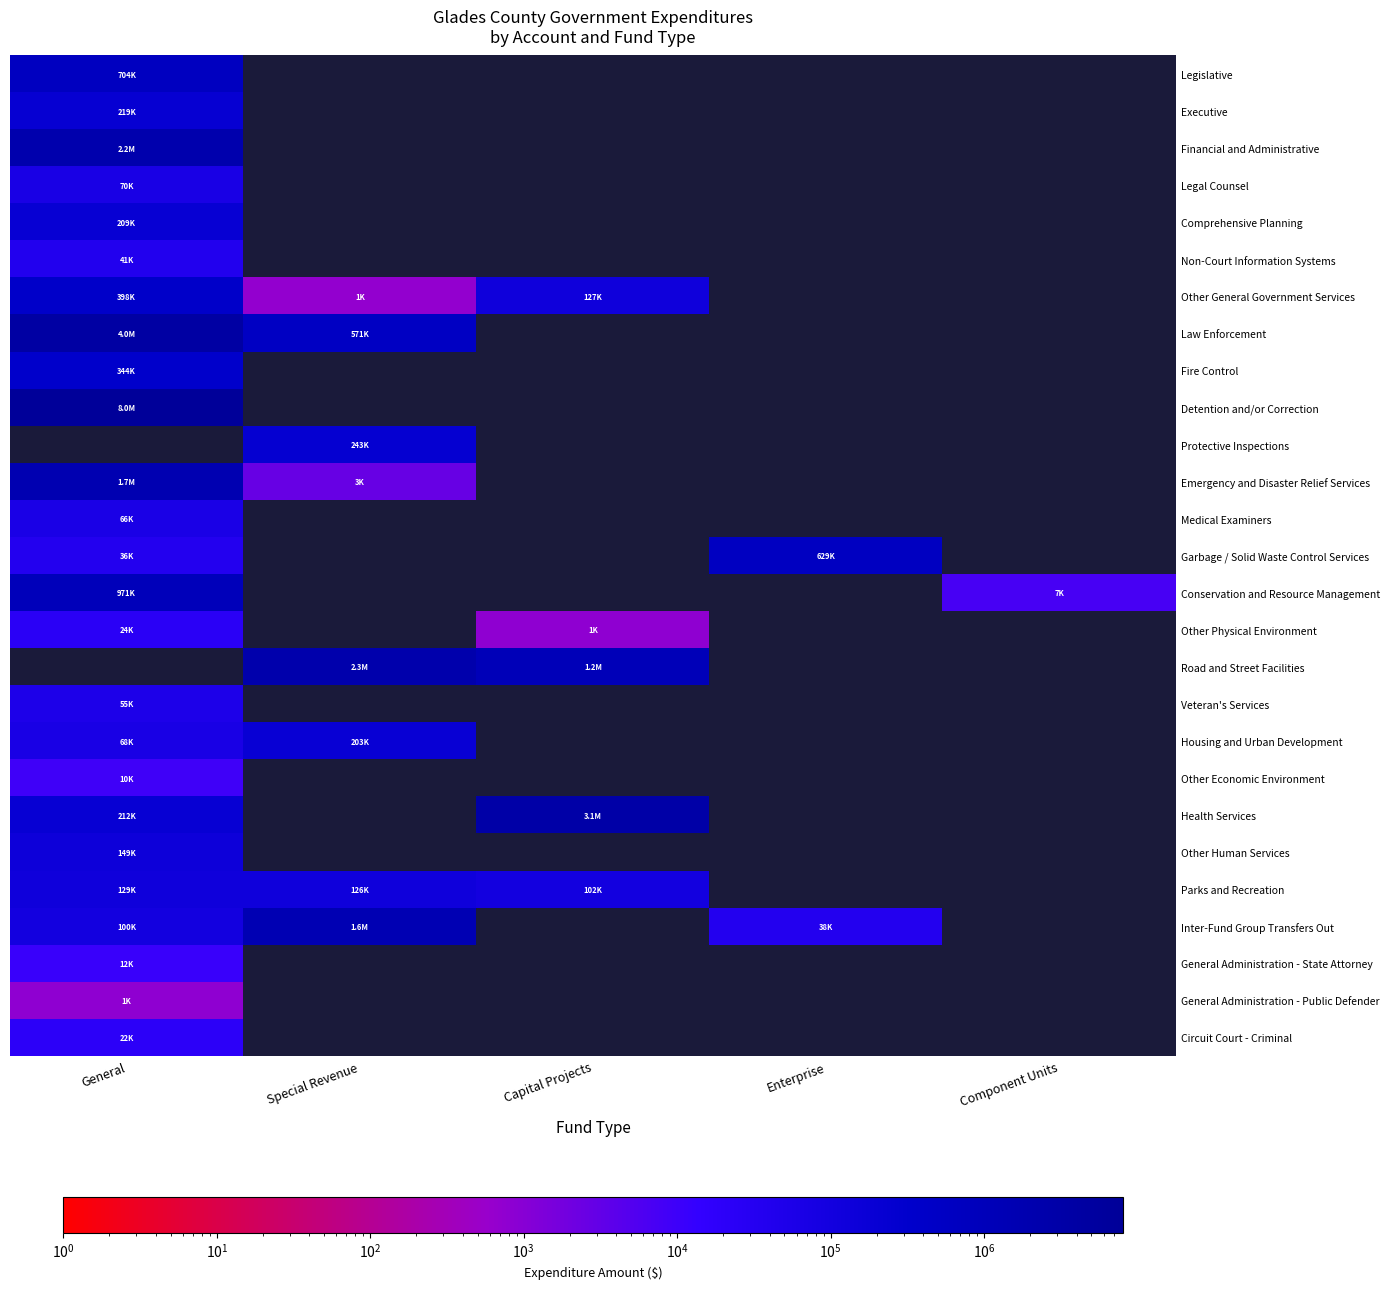

How many series are shown in this chart?

27